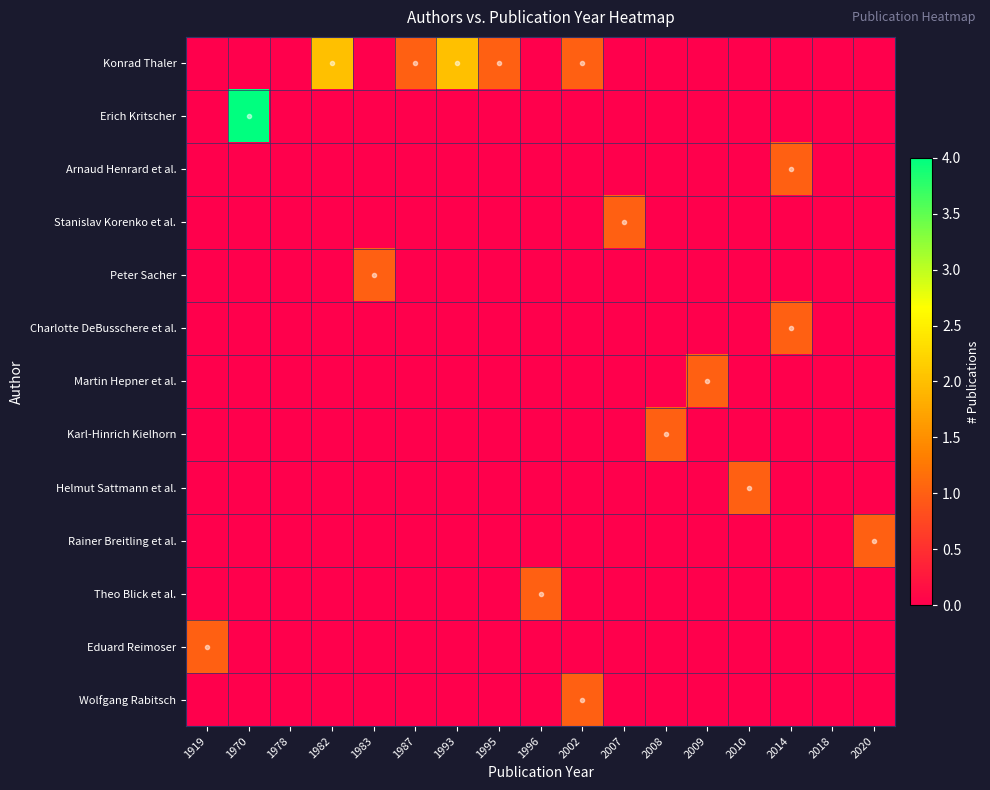

Which series has the largest range (max minus min)?

Erich Kritscher